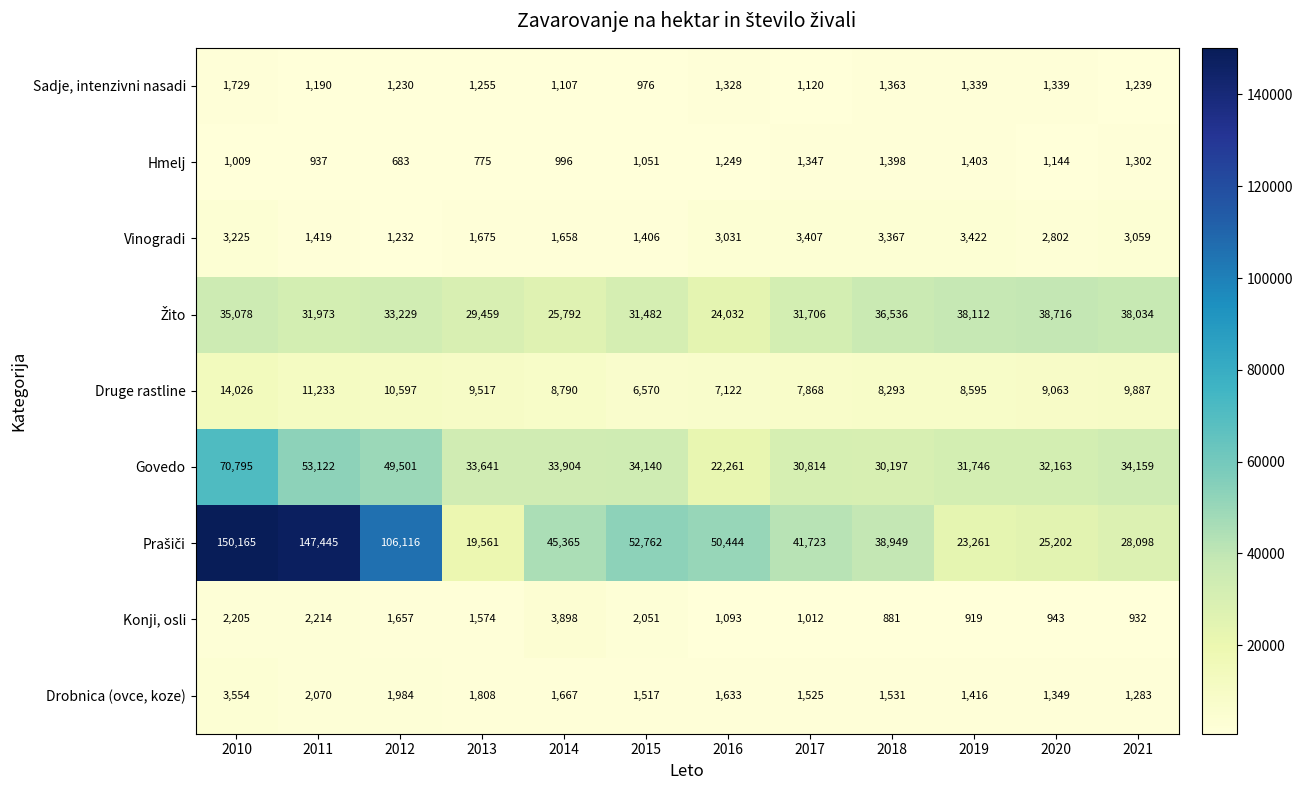

Count the number of data series in this chart.

9